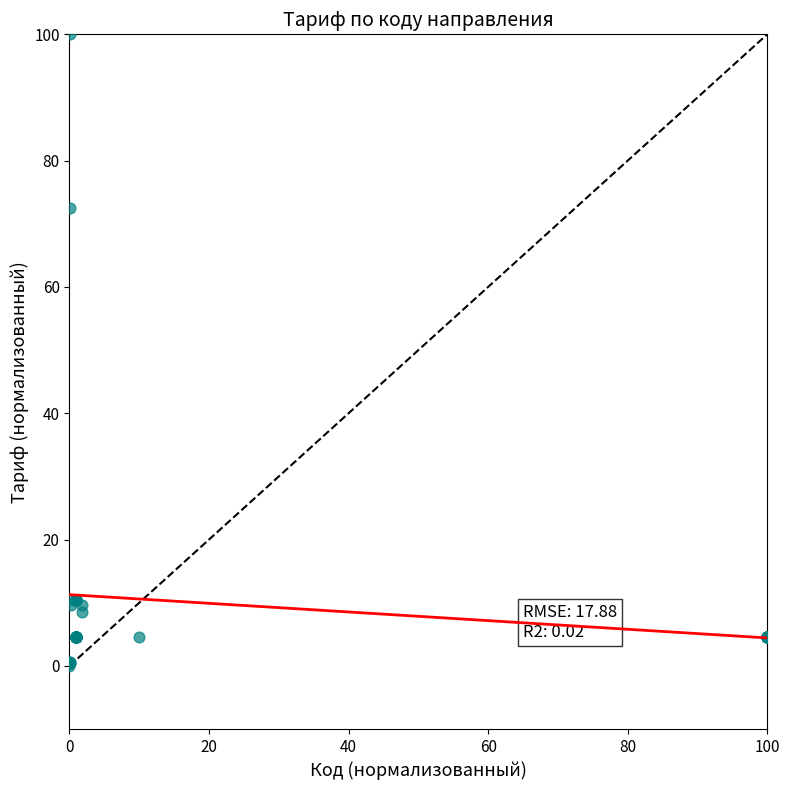

What Y value in the scatter plot is closest to 50?

72.4